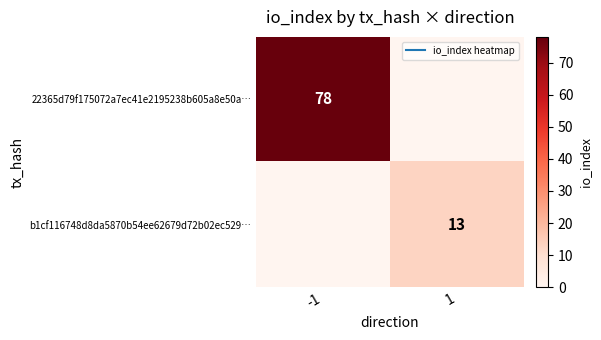

Rank the categories by 22365d79f175072a7ec41e2195238b605a8e50a… value from lowest to highest.

1, -1